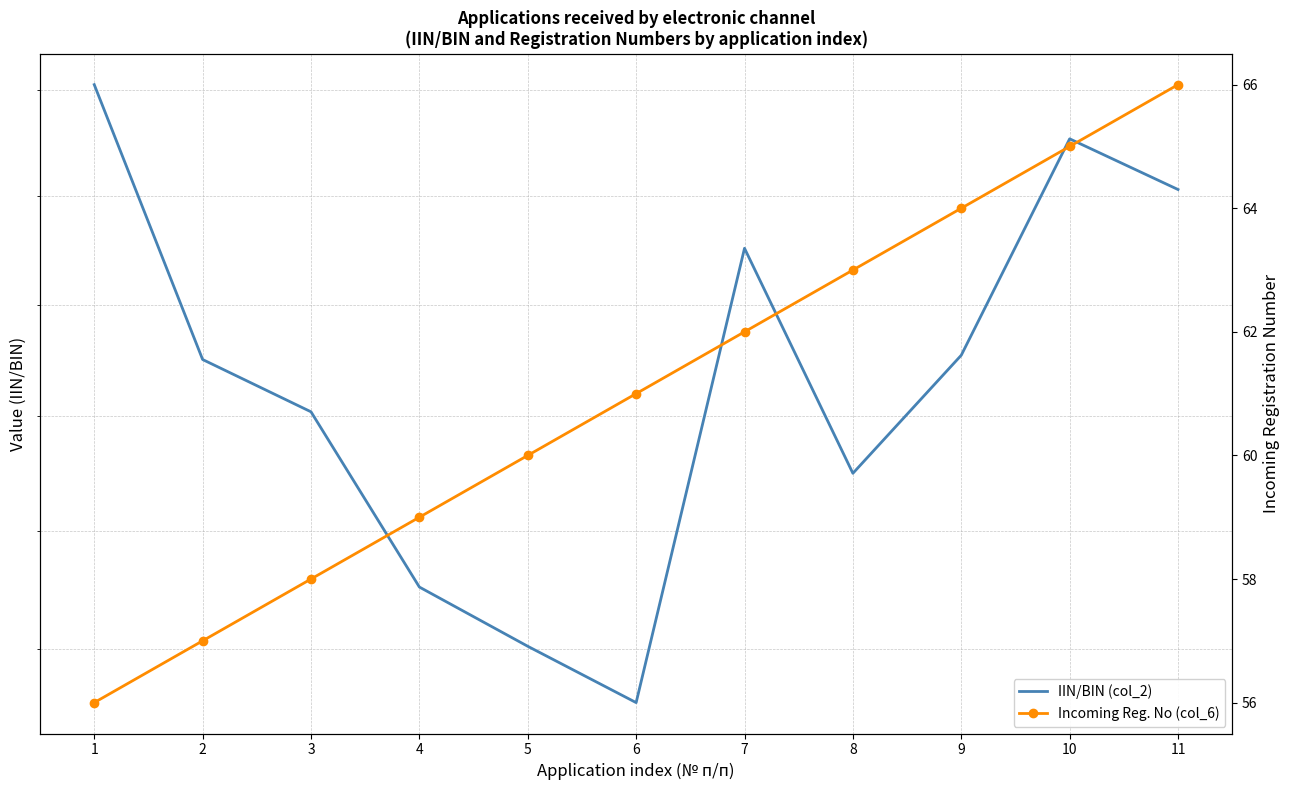

Reading left to right, list all the values displayed in this chart.

IIN/BIN (col_2): 1=821005402360	2=770131302870	3=760815402477	4=730412402916	5=720412404099	6=711031301018	7=790326403482	8=750005403105	9=770902402907	10=810720402027	11=801209401645
Incoming Reg. No (col_6): 1=56	2=57	3=58	4=59	5=60	6=61	7=62	8=63	9=64	10=65	11=66